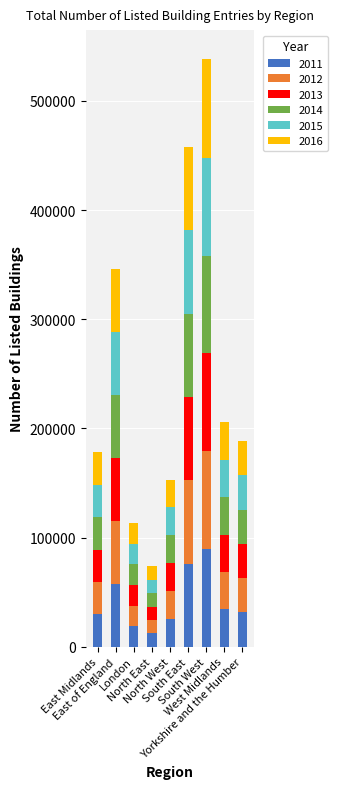

How many distinct data groups are displayed?

6